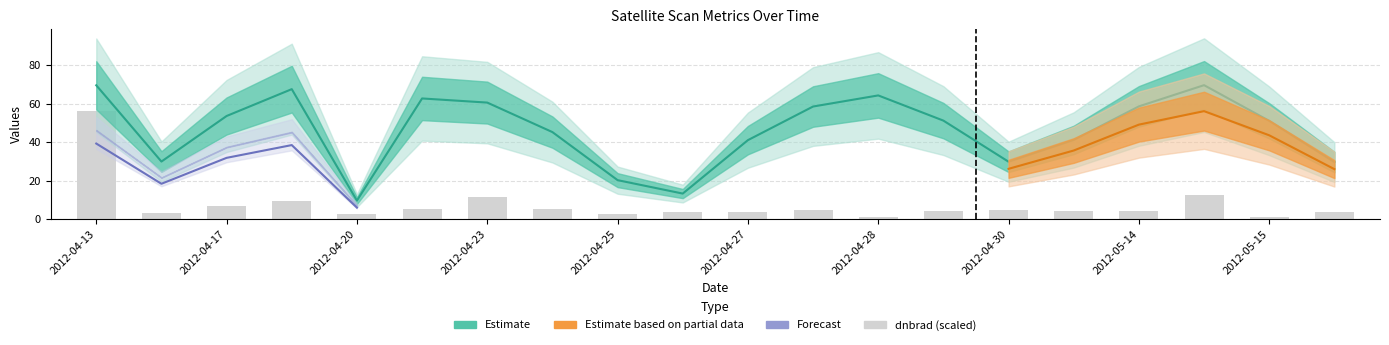

At which label does dnbrad reach its peak?

2012-04-13